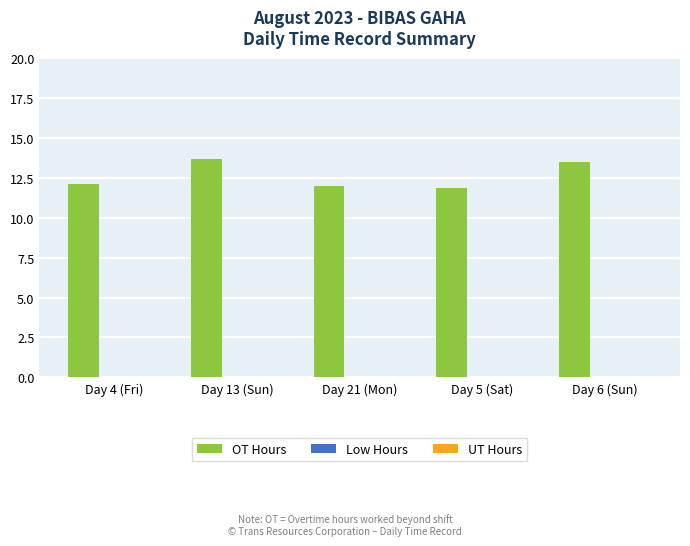

What is the label of the 4th bar from the left?

Day 5 (Sat)